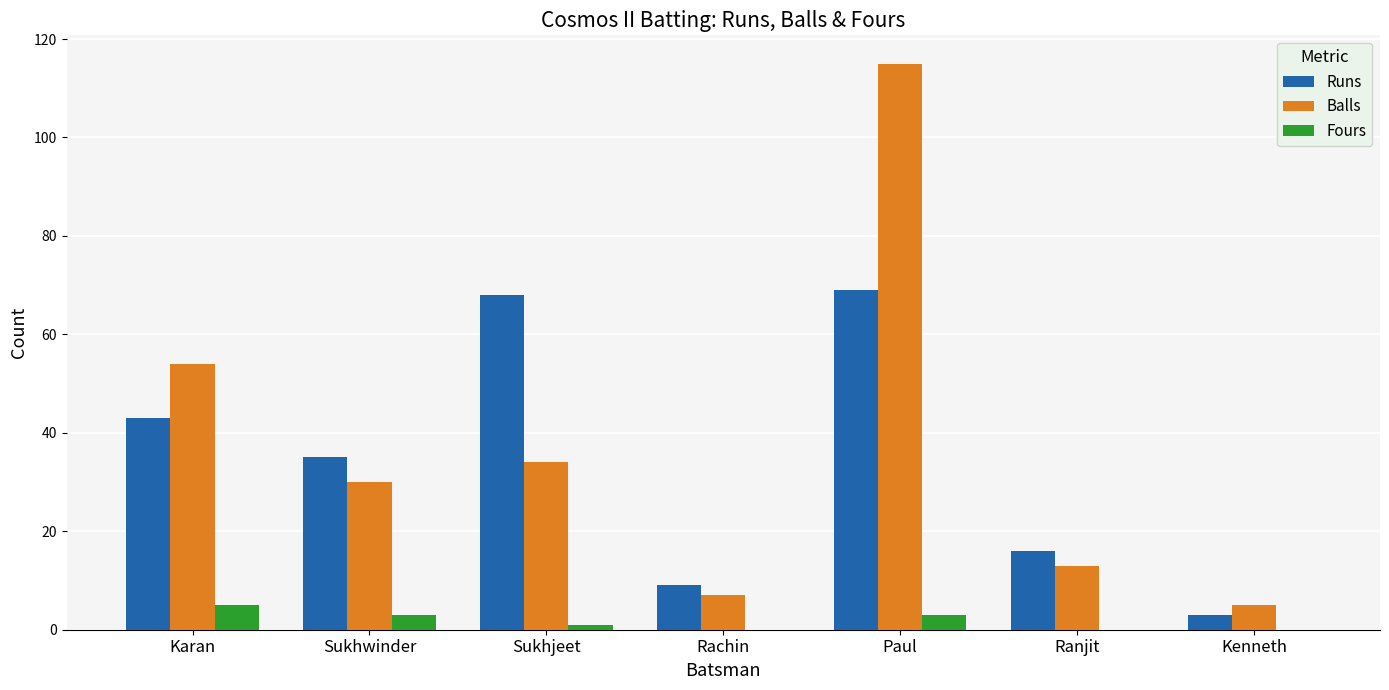

Are the bars grouped side by side (vs. stacked)?

Yes